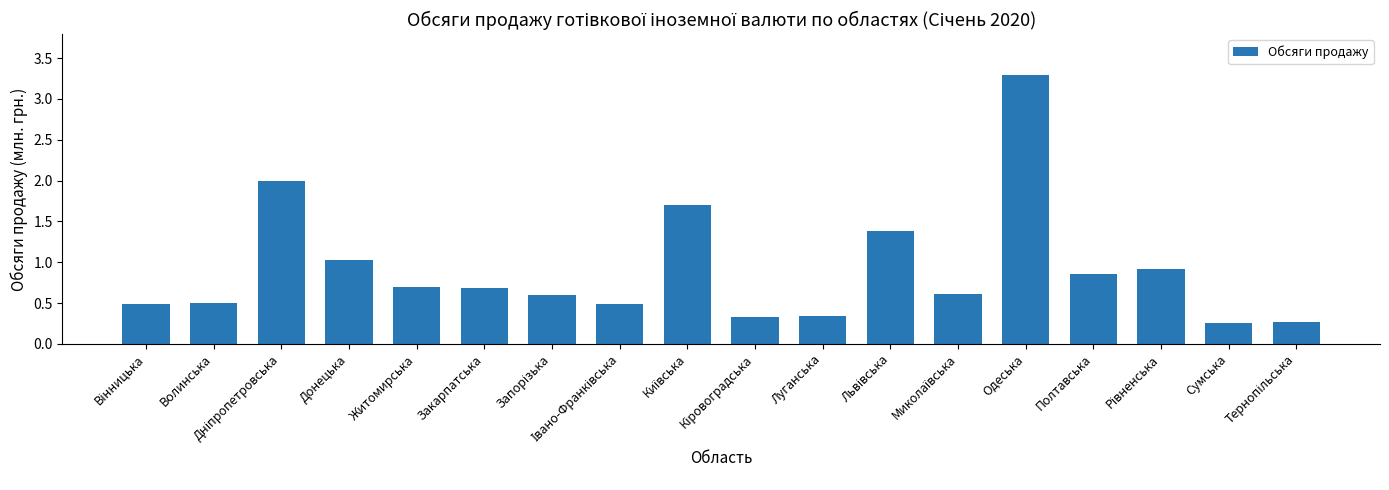

True or false: the data shows 0.7 at Закарпатська.

True